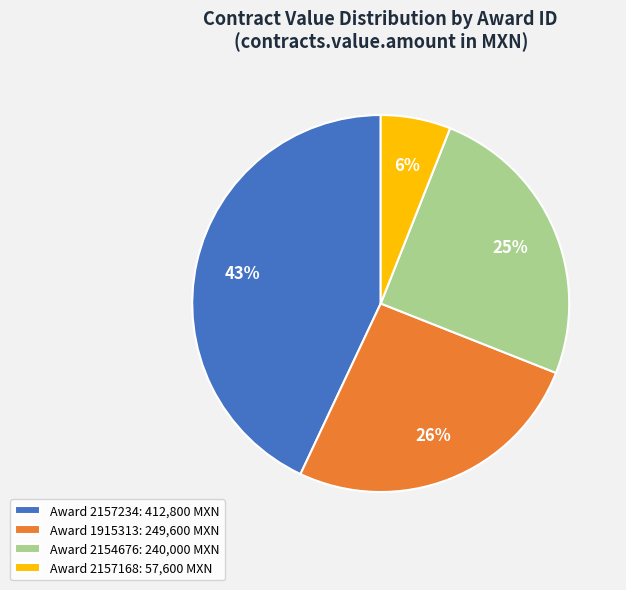

Does any single category account for the majority?

No